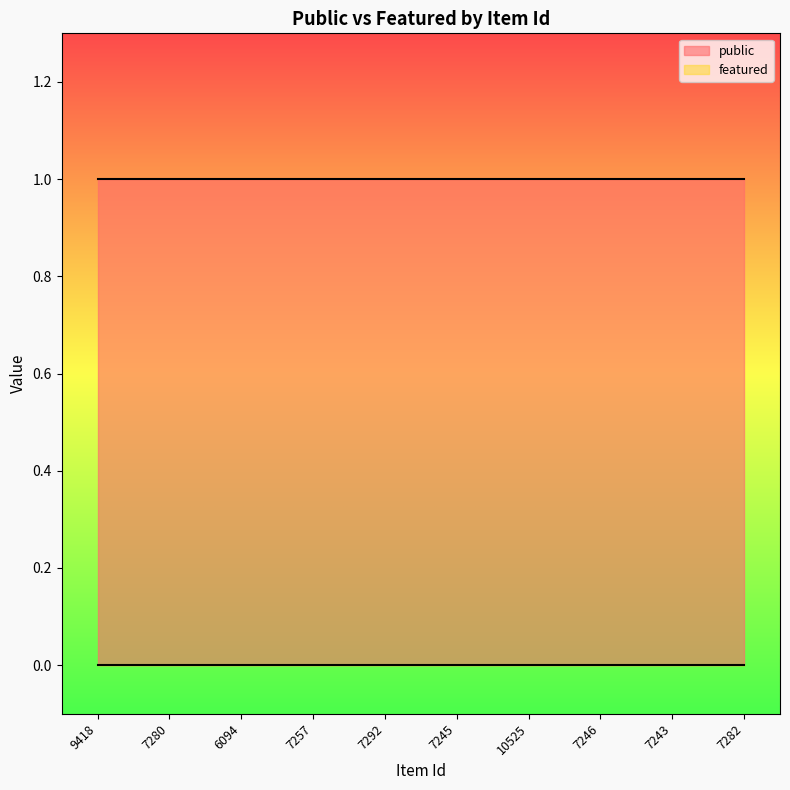

Where is featured nearest to the value 0?

9418